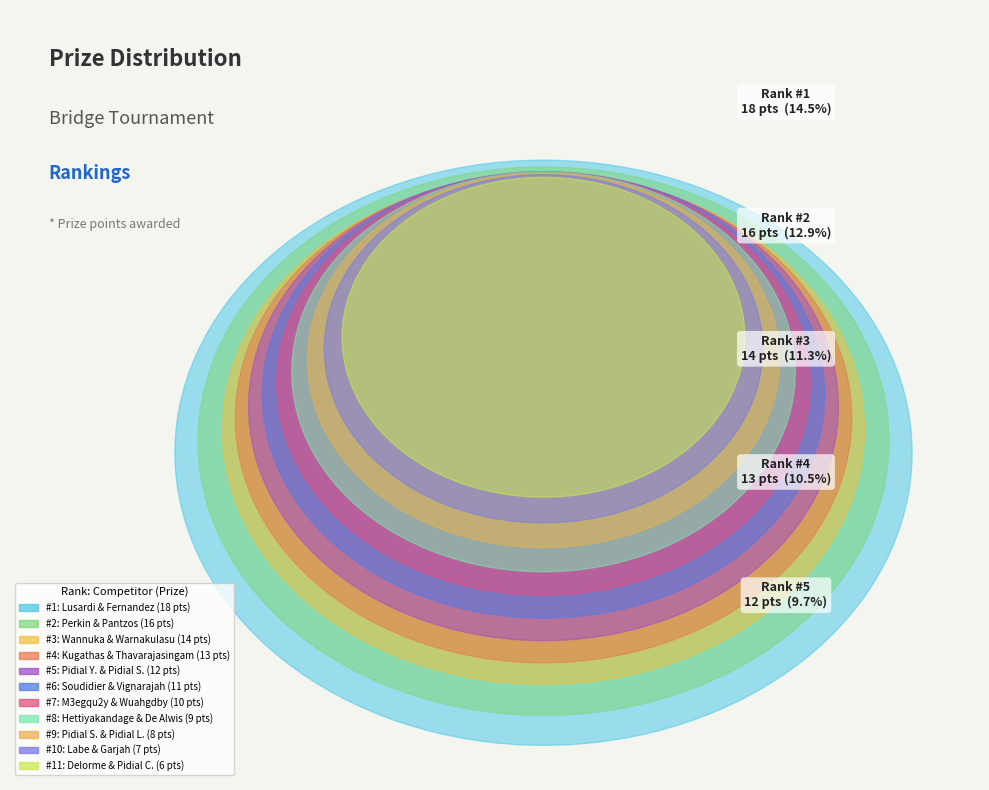

What is the largest slice in the pie chart?

1